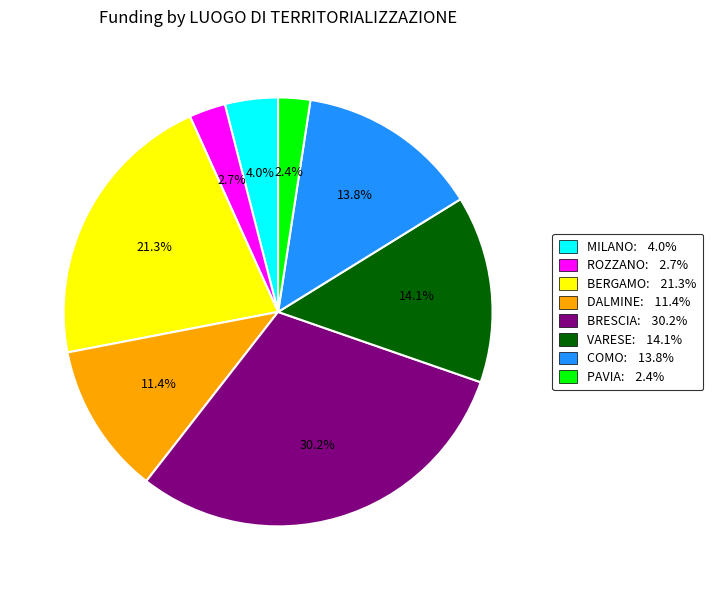

What portion of the pie excludes MILANO: 4.0%?

96.0%